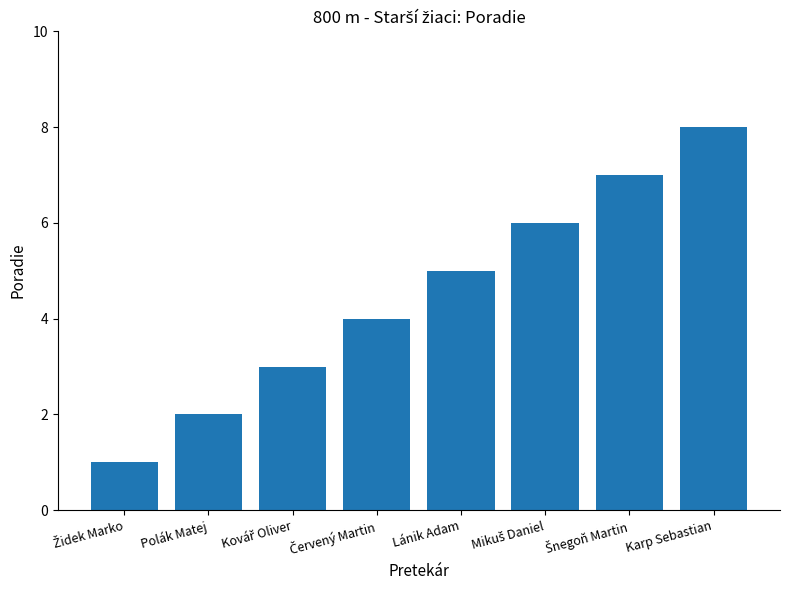

True or false: the data shows 8 at Lánik Adam.

False